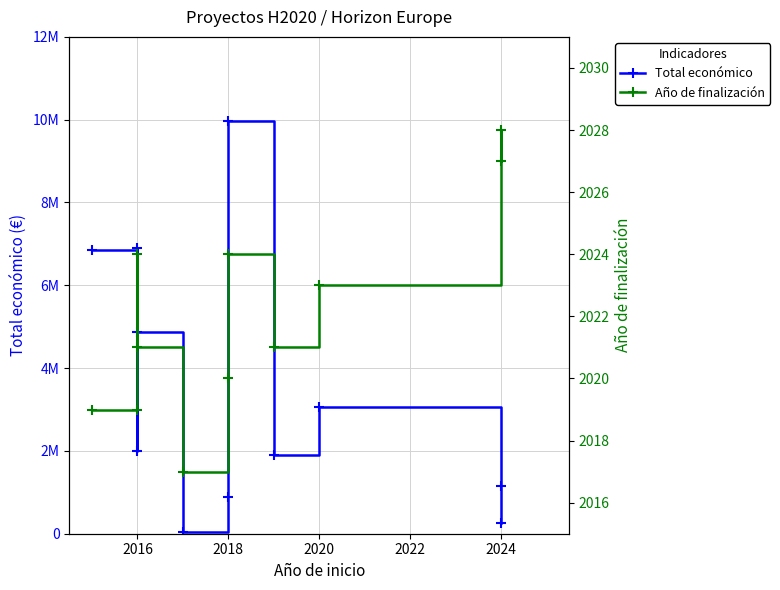

The value of Año de finalización at 2016 is 2024. True or false?

True